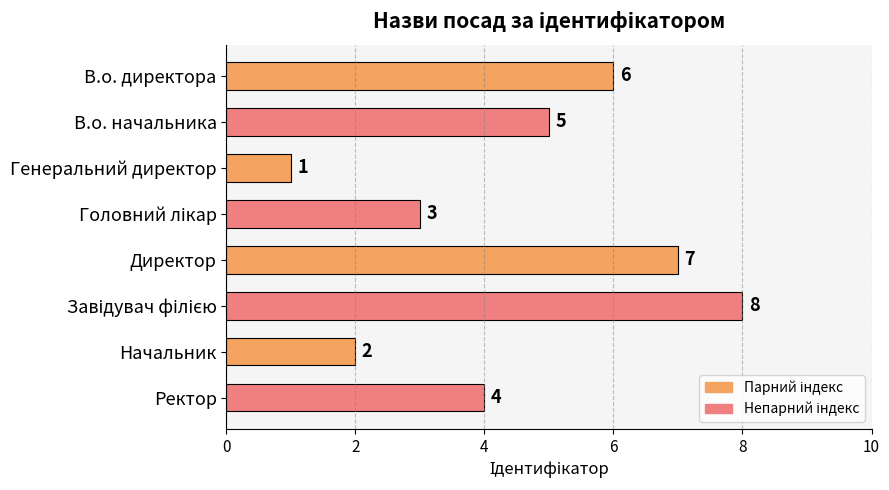

What is the value of the 2nd bar from the top?

5